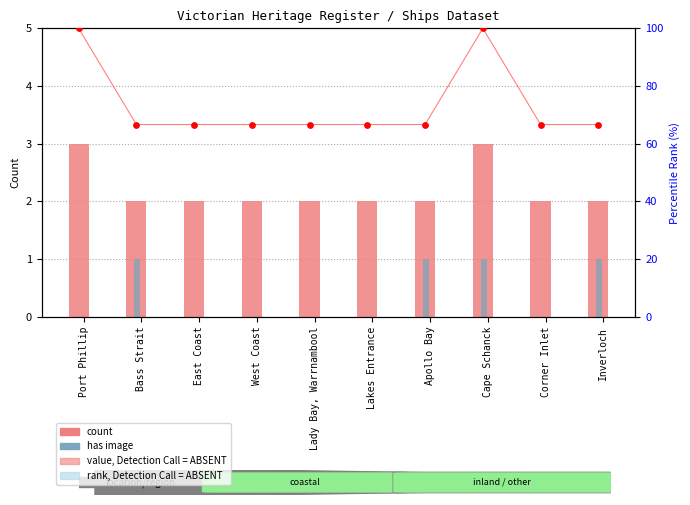

Which series has the largest Y range (max minus min)?

percentile rank